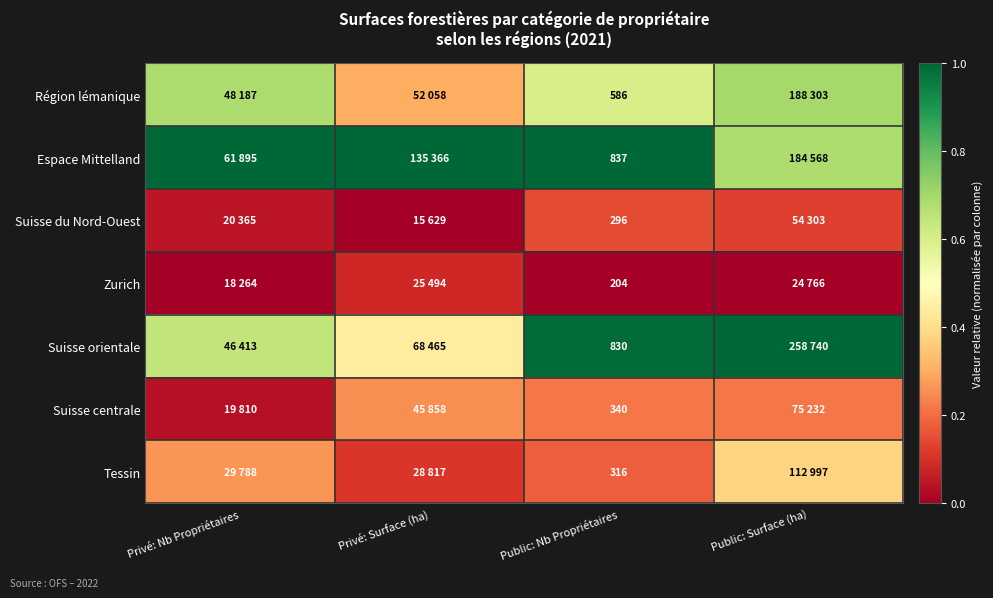

True or false: Région lémanique has a value of 0.5 at Privé: Surface (ha).

False